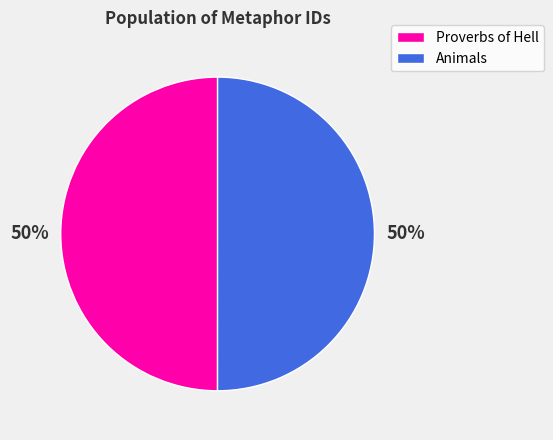

To the nearest percent, what percentage of the pie is Proverbs of Hell?

50%